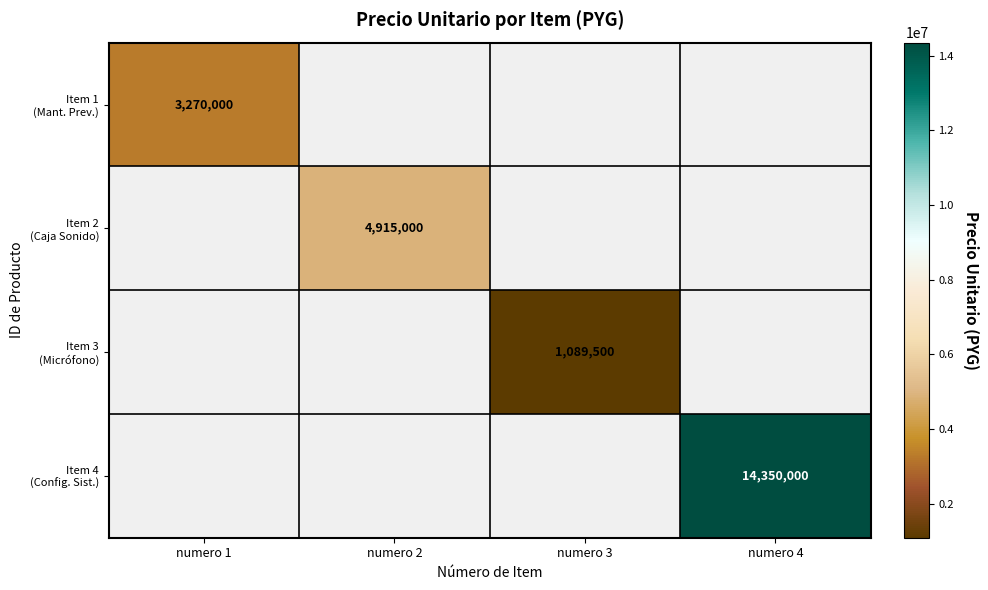

The value of Item 3 (Micrófono) at numero 3 is 1903912.5. True or false?

False